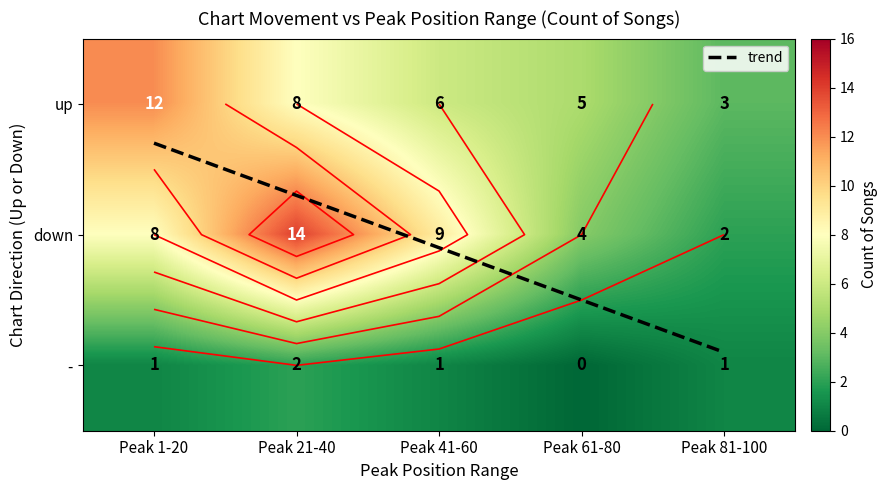

Which series has the widest spread of values?

down